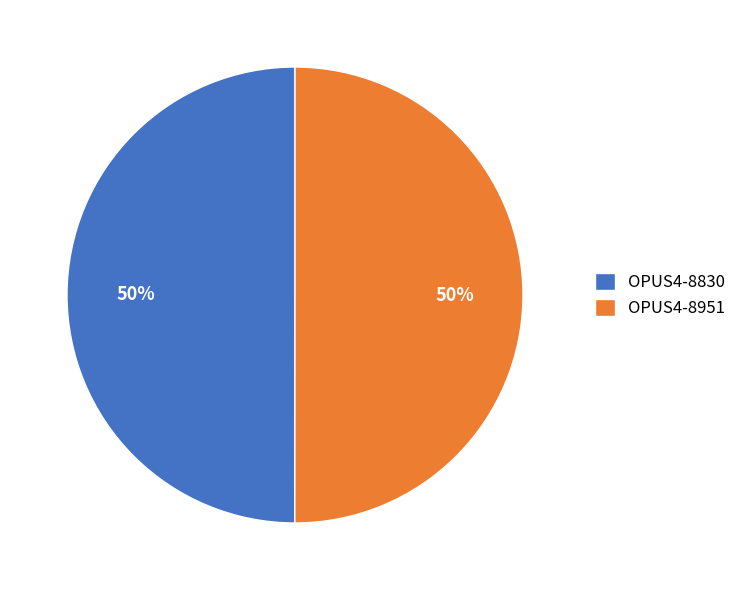

Do OPUS4-8830 and OPUS4-8951 together represent more than half of the pie?

Yes